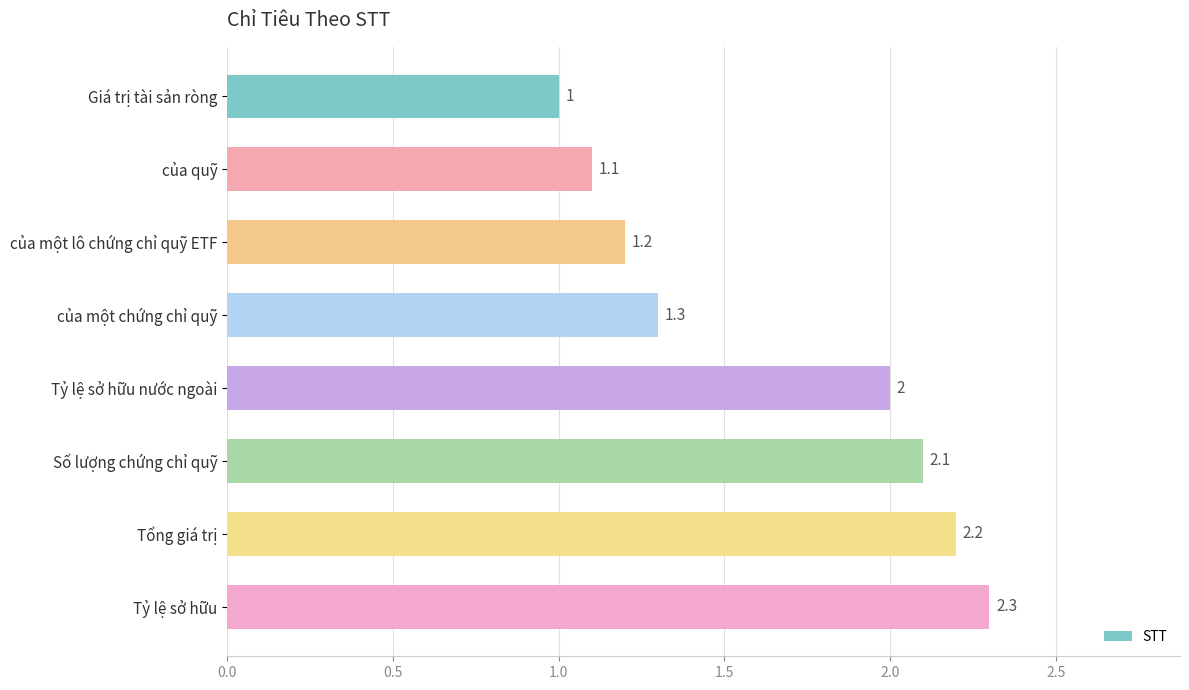

How many categories are shown in the chart?

8